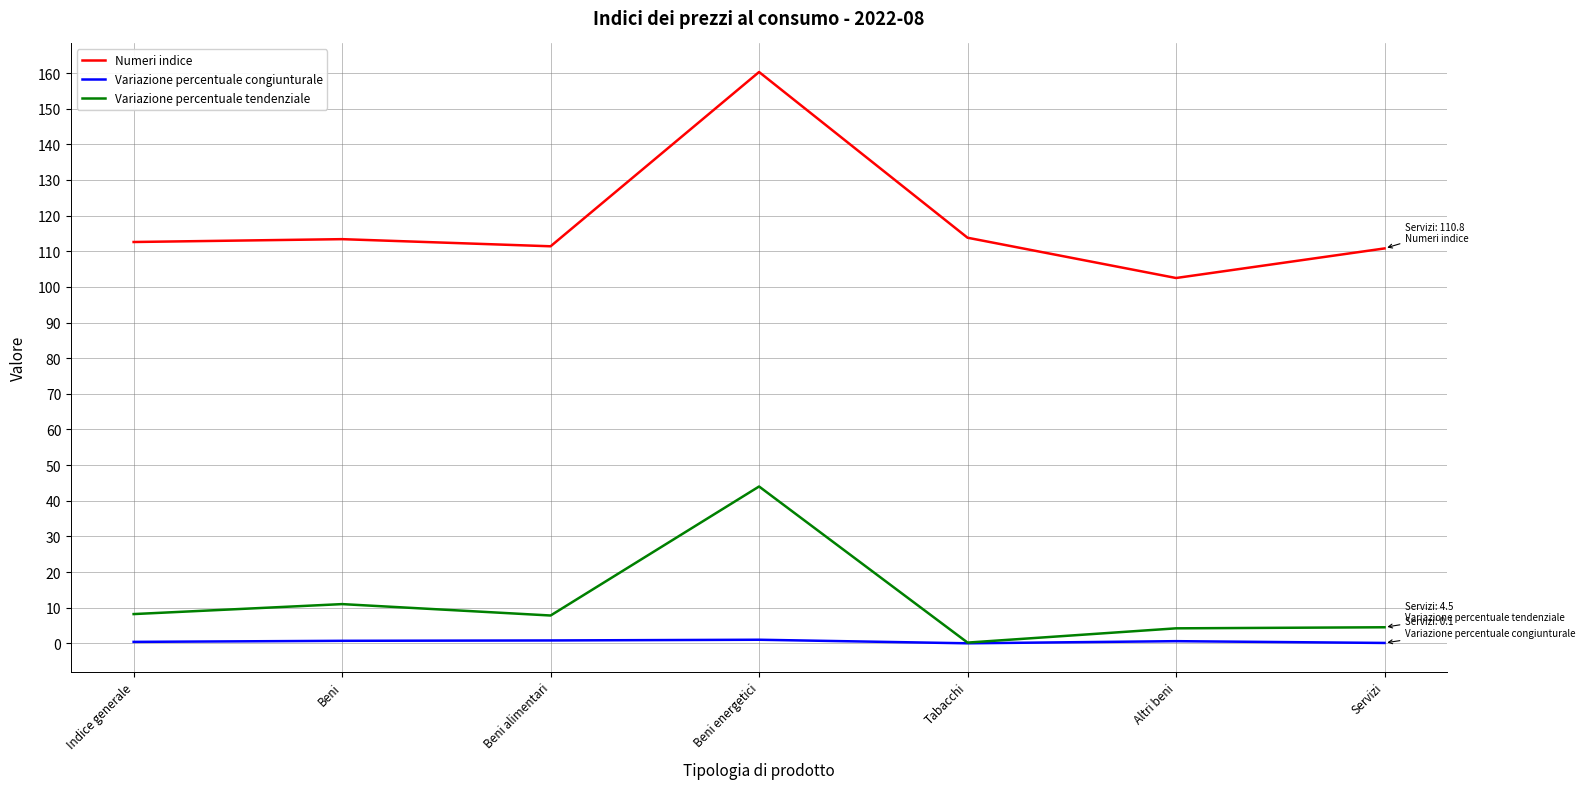

How many lines are shown in the chart?

3